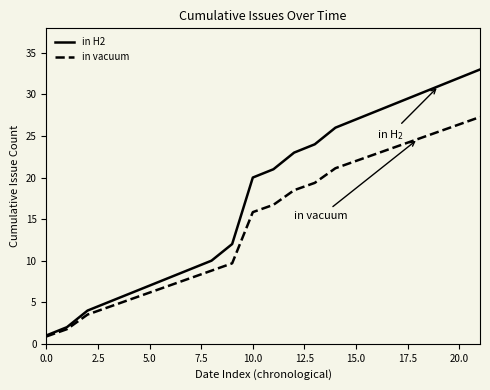

Rank the series by their maximum value, from lowest to highest.

in vacuum, in H2